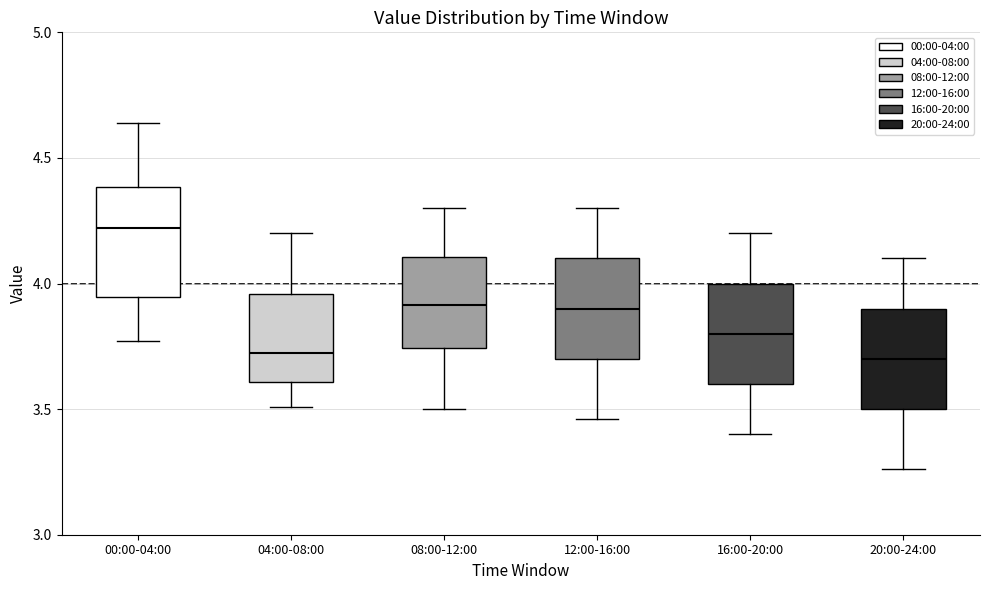

Reading left to right, transcribe this box plot: for each box, give where its median line is, the range the box spans, and where its two whiskers end, as read against the y-axis. The values are not printed on the chart, so give them approximately, as read against the axis.

00:00-04:00: median 4.20, box 3.95 to 4.40, whiskers 3.75 to 4.65
04:00-08:00: median 3.75, box 3.60 to 3.95, whiskers 3.50 to 4.20
08:00-12:00: median 3.90, box 3.75 to 4.10, whiskers 3.50 to 4.30
12:00-16:00: median 3.90, box 3.70 to 4.10, whiskers 3.45 to 4.30
16:00-20:00: median 3.80, box 3.60 to 4.00, whiskers 3.40 to 4.20
20:00-24:00: median 3.70, box 3.50 to 3.90, whiskers 3.25 to 4.10